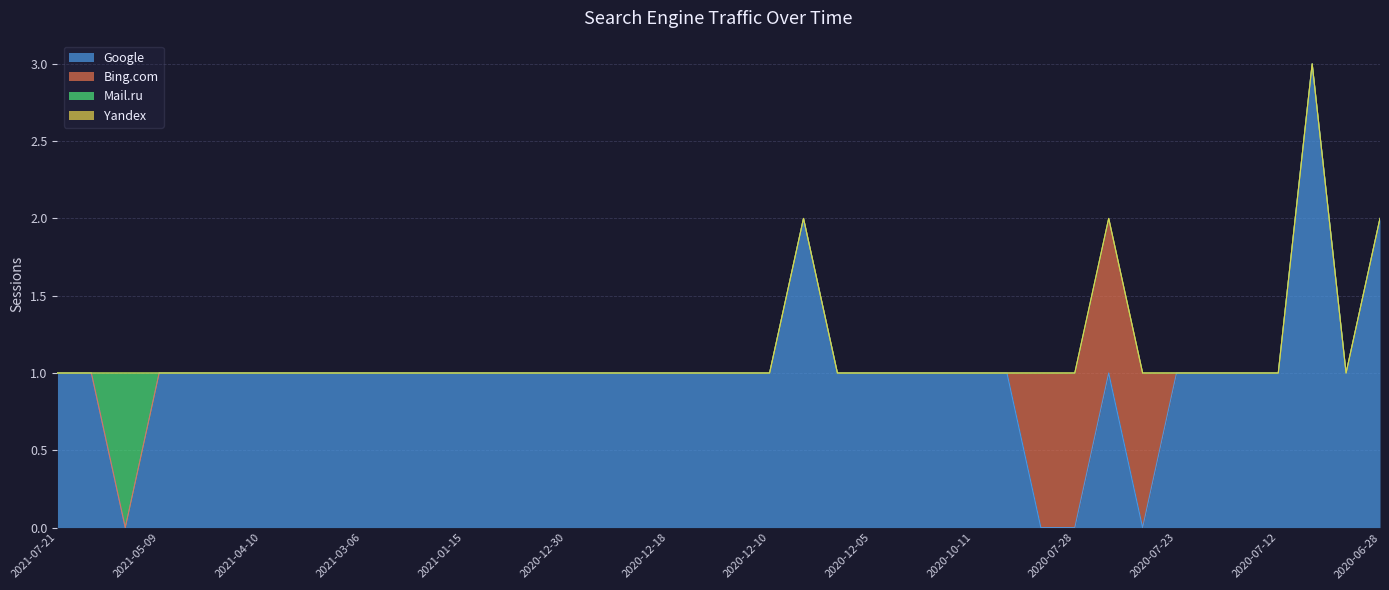

True or false: Bing.com and Yandex cross at least once.

False